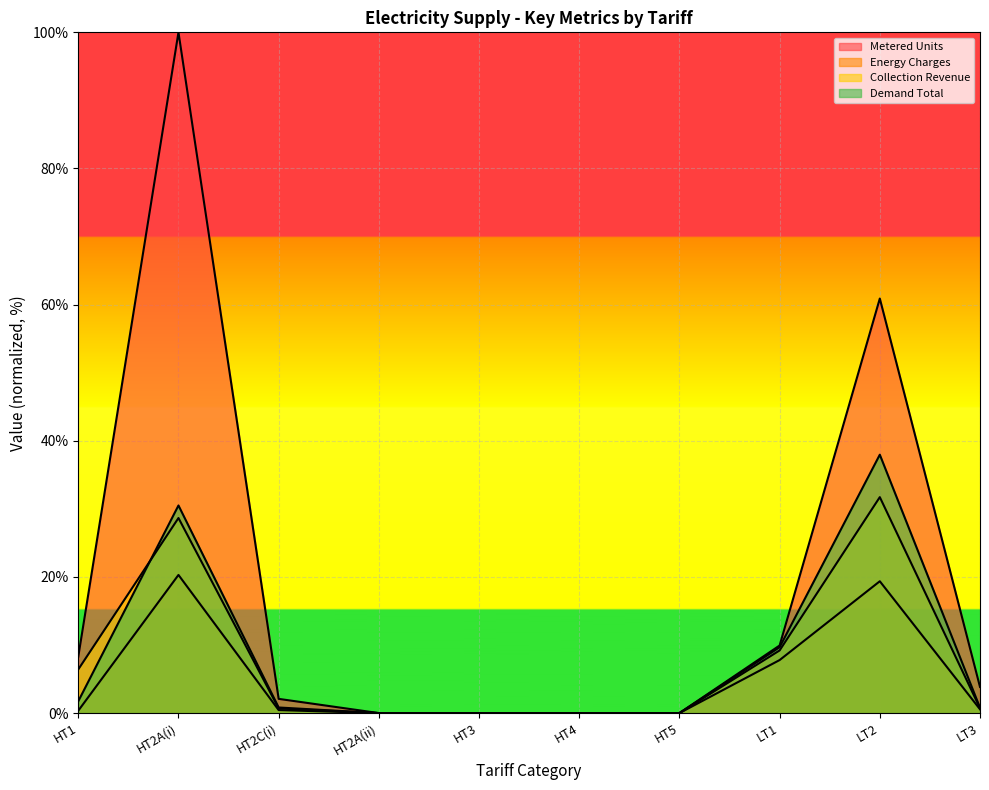

Is it true that Collection Revenue equals 0.7 at LT3?

True